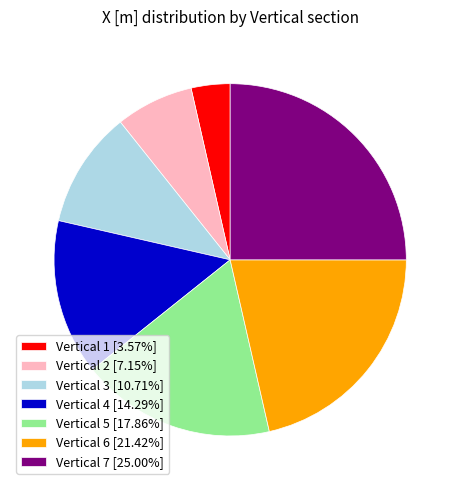

Is the sum of Vertical 7 [25.00%] and Vertical 4 [14.29%] greater than half?

No